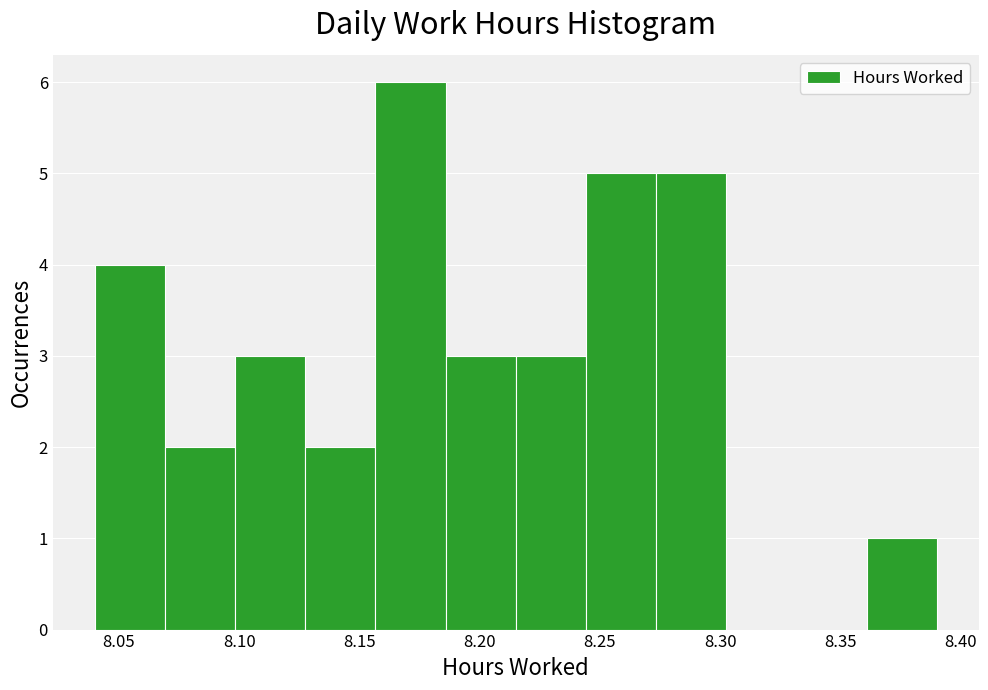

How tall is the bar that spans 8.215 to 8.245 on the x-axis? Neither the bar edges nor the heights are printed on the chart, so give them approximately, as read against the axes.

3